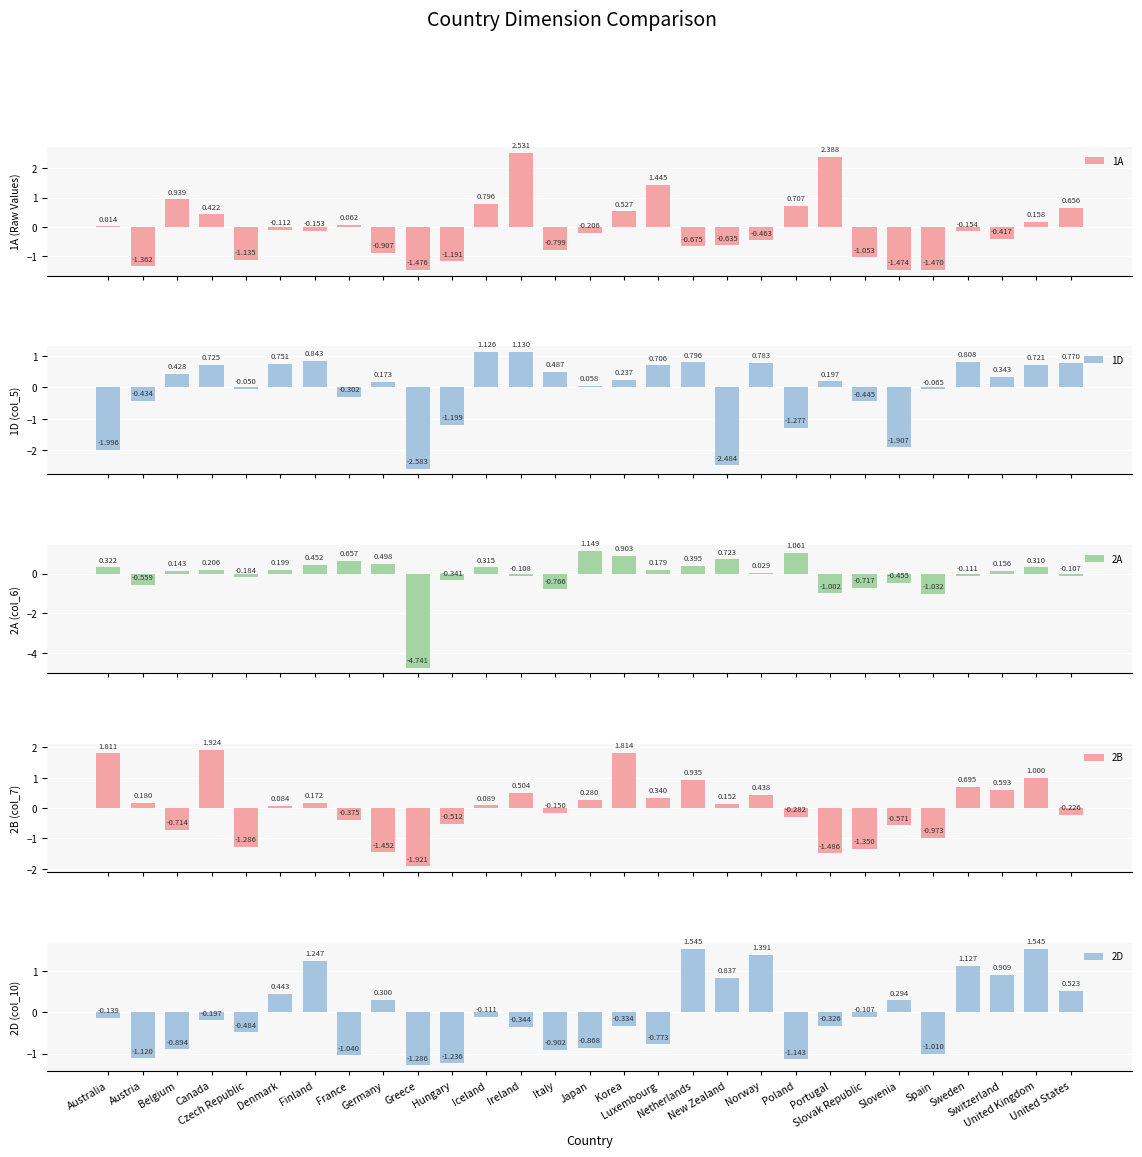

What is the sum of all 1A values?

-3.0